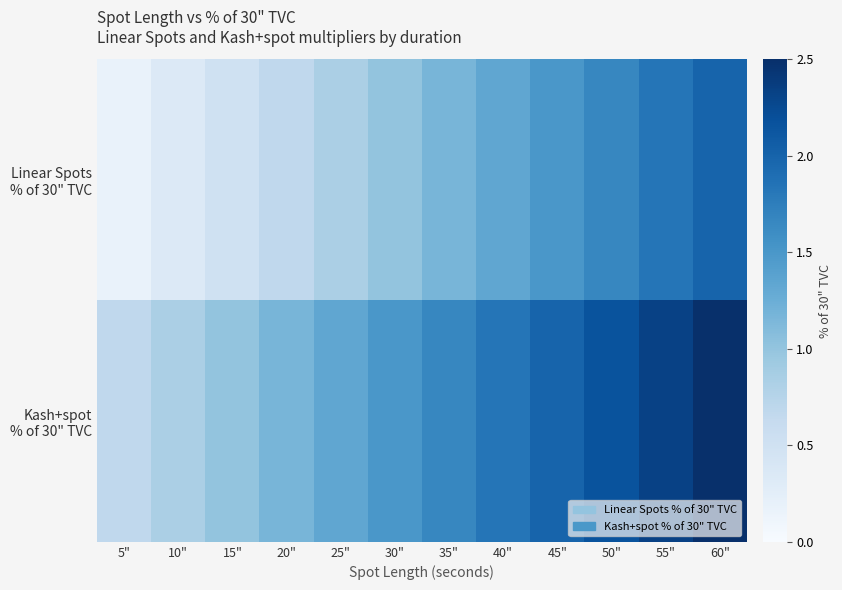

At how many categories does at least one series exceed 0?

12